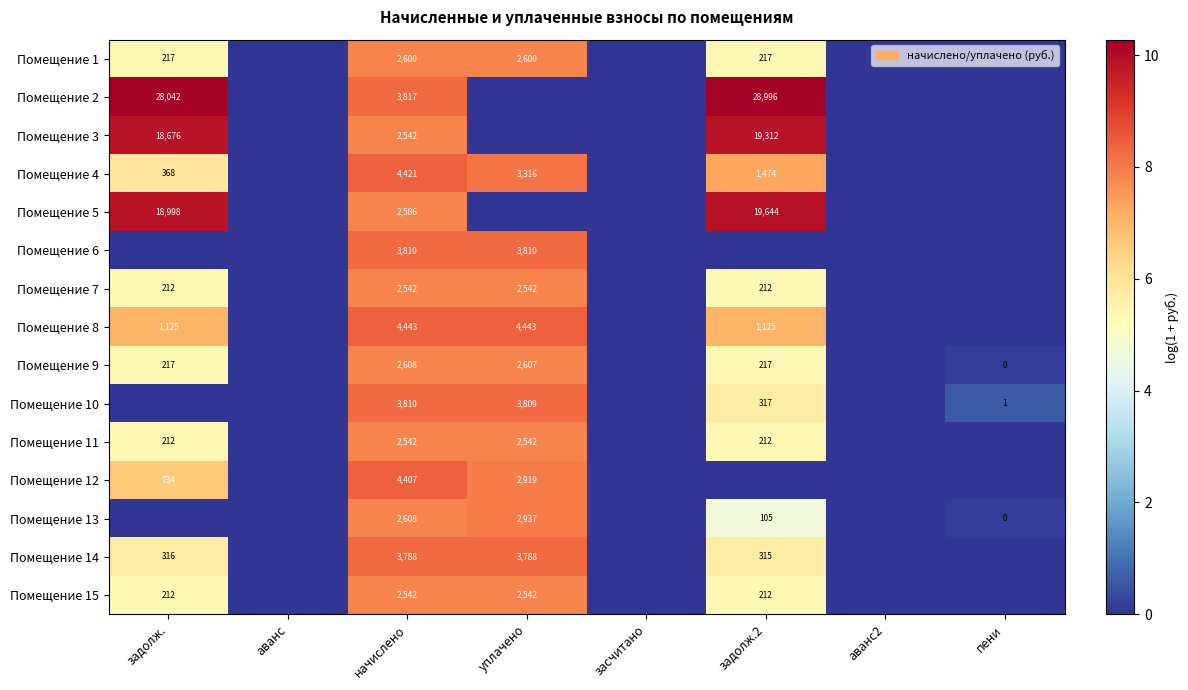

True or false: Помещение 3 has a value of 12802 at задолж.2.

False